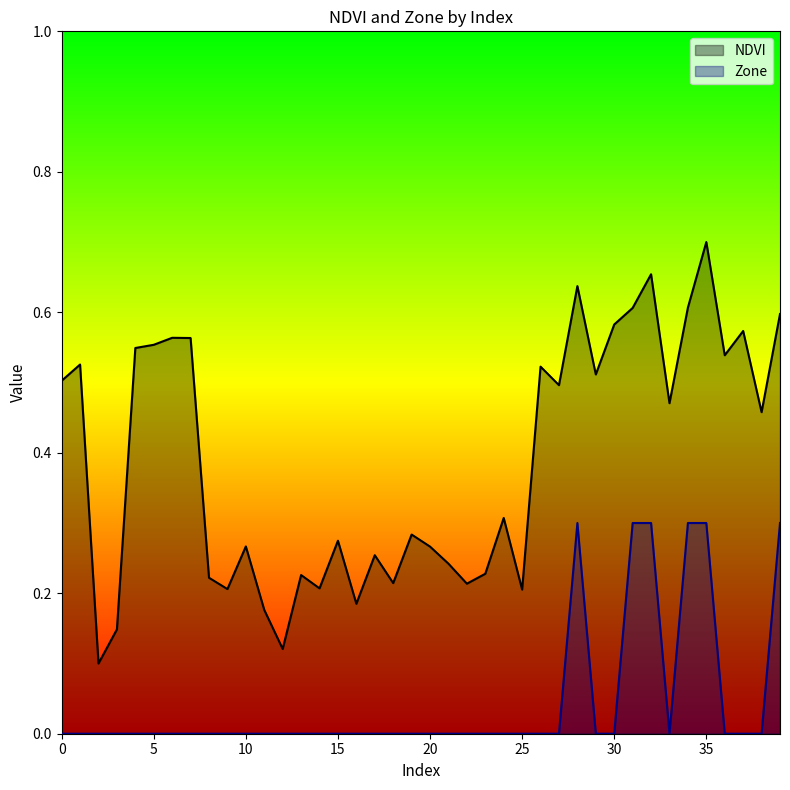

True or false: NDVI and Zone intersect in this chart.

False